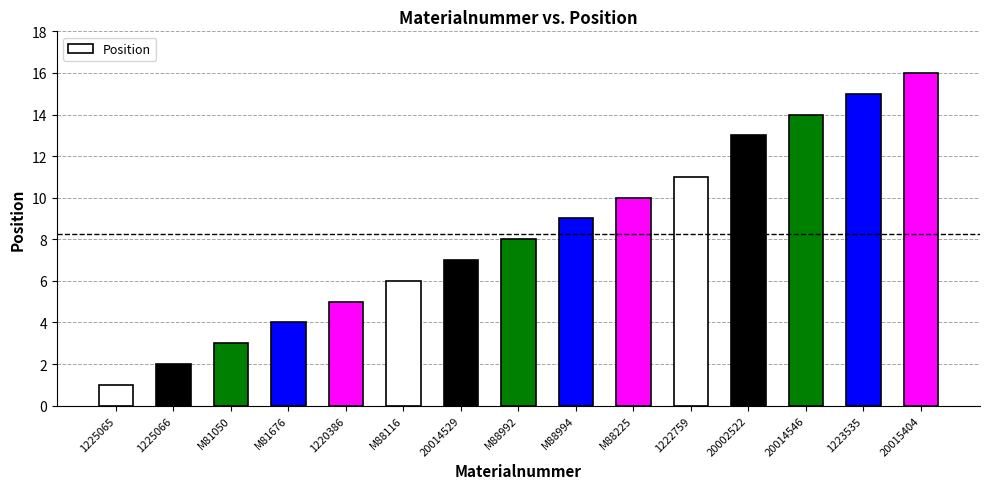

What is the average value?

8